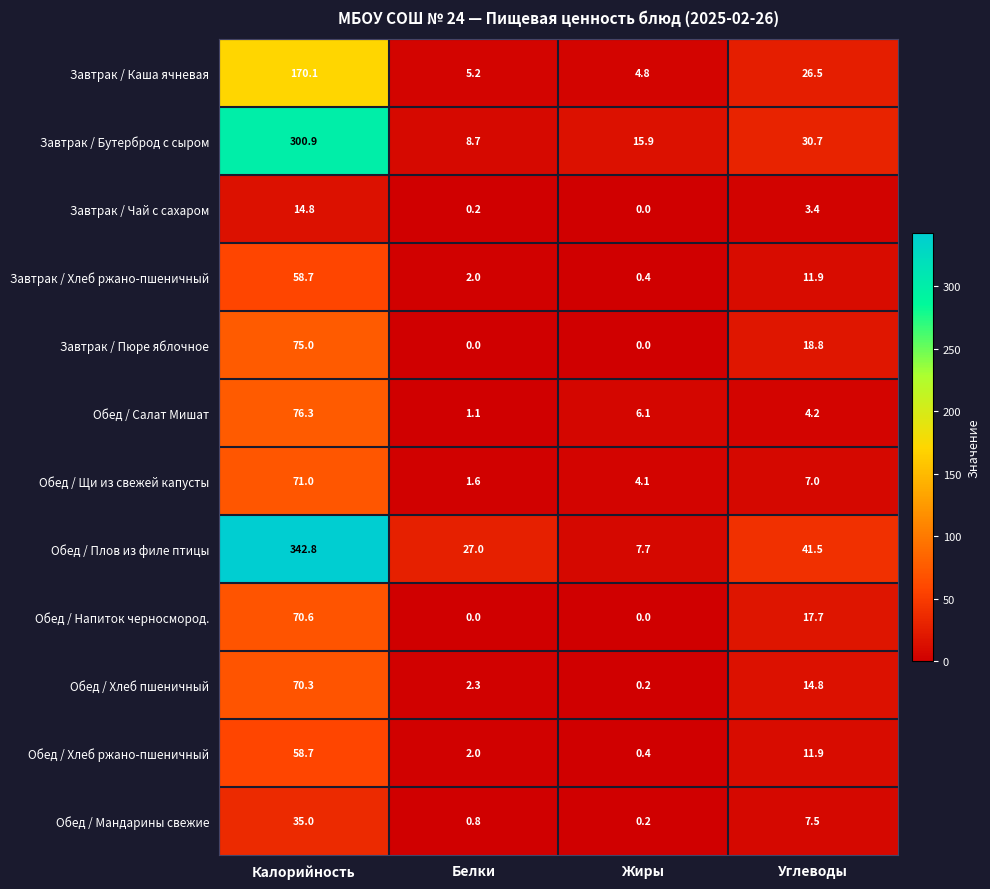

At which category does the chart reach its peak across all series?

Калорийность